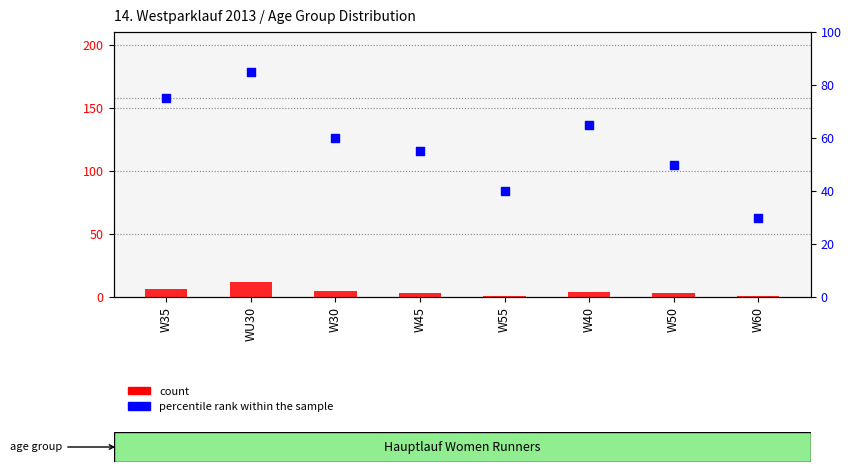

Which series has the widest spread of Y values?

percentile rank within the sample